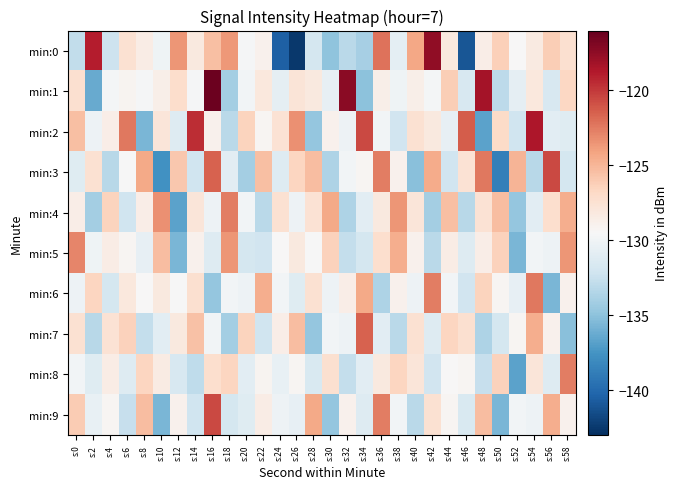

Reading left to right, what are all the values shown in this chart?

min:0: s:0=-132.8	s:2=-118.9	s:4=-132.3	s:6=-127.4	s:8=-128.5	s:10=-130.1	s:12=-123.5	s:14=-128.2	s:16=-125.4	s:18=-123.7	s:20=-129.6	s:22=-128.9	s:24=-140.6	s:26=-142.5	s:28=-131.9	s:30=-135.0	s:32=-133.2	s:34=-134.0	s:36=-122.2	s:38=-130.8	s:40=-124.2	s:42=-117.6	s:44=-128.2	s:46=-141.0	s:48=-128.6	s:50=-126.3	s:52=-129.5	s:54=-128.3	s:56=-126.2	s:58=-127.4
min:1: s:0=-127.3	s:2=-136.3	s:4=-129.8	s:6=-129.1	s:8=-129.7	s:10=-128.7	s:12=-127.1	s:14=-129.6	s:16=-116.3	s:18=-134.0	s:20=-129.9	s:22=-128.1	s:24=-130.7	s:26=-127.7	s:28=-128.1	s:30=-130.6	s:32=-117.3	s:34=-135.0	s:36=-128.8	s:38=-130.1	s:40=-128.7	s:42=-129.7	s:44=-126.1	s:46=-131.6	s:48=-118.3	s:50=-133.0	s:52=-130.8	s:54=-128.1	s:56=-131.7	s:58=-126.7
min:2: s:0=-125.5	s:2=-130.2	s:4=-128.6	s:6=-122.3	s:8=-135.7	s:10=-127.9	s:12=-131.2	s:14=-119.6	s:16=-128.9	s:18=-133.1	s:20=-126.5	s:22=-129.2	s:24=-127.6	s:26=-123.3	s:28=-134.7	s:30=-128.9	s:32=-130.2	s:34=-120.6	s:36=-129.9	s:38=-132.1	s:40=-127.5	s:42=-128.2	s:44=-130.6	s:46=-121.3	s:48=-136.7	s:50=-126.9	s:52=-132.2	s:54=-118.6	s:56=-130.9	s:58=-131.1
min:3: s:0=-131.1	s:2=-127.5	s:4=-133.2	s:6=-129.6	s:8=-124.3	s:10=-137.7	s:12=-125.9	s:14=-132.2	s:16=-121.6	s:18=-130.9	s:20=-134.1	s:22=-125.5	s:24=-131.2	s:26=-126.6	s:28=-125.3	s:30=-133.7	s:32=-129.9	s:34=-129.2	s:36=-122.6	s:38=-128.9	s:40=-135.1	s:42=-124.5	s:44=-132.2	s:46=-127.6	s:48=-122.3	s:50=-138.7	s:52=-124.9	s:54=-133.2	s:56=-120.6	s:58=-131.9
min:4: s:0=-128.6	s:2=-134.1	s:4=-126.5	s:6=-132.2	s:8=-128.6	s:10=-123.3	s:12=-136.7	s:14=-127.9	s:16=-130.2	s:18=-122.6	s:20=-129.9	s:22=-133.1	s:24=-127.5	s:26=-130.2	s:28=-127.6	s:30=-124.3	s:32=-133.7	s:34=-130.9	s:36=-128.2	s:38=-123.6	s:40=-127.9	s:42=-134.1	s:44=-125.5	s:46=-133.2	s:48=-127.6	s:50=-125.3	s:52=-134.7	s:54=-130.9	s:56=-127.2	s:58=-124.6
min:5: s:0=-122.9	s:2=-130.1	s:4=-128.5	s:6=-129.2	s:8=-130.6	s:10=-125.3	s:12=-135.7	s:14=-128.9	s:16=-131.2	s:18=-123.6	s:20=-131.9	s:22=-132.1	s:24=-129.5	s:26=-128.2	s:28=-129.6	s:30=-126.3	s:32=-132.7	s:34=-131.9	s:36=-127.2	s:38=-124.6	s:40=-128.9	s:42=-133.1	s:44=-128.5	s:46=-131.2	s:48=-128.6	s:50=-126.3	s:52=-135.7	s:54=-129.9	s:56=-130.2	s:58=-123.6
min:6: s:0=-130.2	s:2=-126.6	s:4=-131.9	s:6=-128.1	s:8=-129.5	s:10=-128.2	s:12=-129.6	s:14=-127.3	s:16=-134.7	s:18=-129.9	s:20=-130.2	s:22=-124.6	s:24=-129.9	s:26=-131.1	s:28=-127.5	s:30=-130.2	s:32=-128.6	s:34=-124.3	s:36=-133.7	s:38=-128.9	s:40=-130.2	s:42=-122.6	s:44=-129.9	s:46=-132.1	s:48=-126.5	s:50=-129.2	s:52=-130.6	s:54=-122.3	s:56=-135.7	s:58=-128.9
min:7: s:0=-127.5	s:2=-133.2	s:4=-127.6	s:6=-126.3	s:8=-132.7	s:10=-130.9	s:12=-128.2	s:14=-125.6	s:16=-129.9	s:18=-134.1	s:20=-126.5	s:22=-132.2	s:24=-128.6	s:26=-125.3	s:28=-134.7	s:30=-129.9	s:32=-130.2	s:34=-121.6	s:36=-130.9	s:38=-133.1	s:40=-127.5	s:42=-131.2	s:44=-126.6	s:46=-127.3	s:48=-133.7	s:50=-131.9	s:52=-129.2	s:54=-124.6	s:56=-128.9	s:58=-135.1
min:8: s:0=-129.9	s:2=-131.1	s:4=-128.5	s:6=-131.2	s:8=-126.6	s:10=-128.3	s:12=-131.7	s:14=-132.9	s:16=-127.2	s:18=-126.6	s:20=-130.9	s:22=-129.1	s:24=-130.5	s:26=-129.2	s:28=-131.6	s:30=-127.3	s:32=-132.7	s:34=-130.9	s:36=-128.2	s:38=-126.6	s:40=-127.9	s:42=-132.1	s:44=-129.5	s:46=-129.2	s:48=-132.6	s:50=-126.3	s:52=-136.7	s:54=-127.9	s:56=-131.2	s:58=-122.6
min:9: s:0=-126.1	s:2=-130.5	s:4=-129.2	s:6=-132.6	s:8=-125.3	s:10=-135.7	s:12=-128.9	s:14=-132.2	s:16=-120.6	s:18=-131.9	s:20=-131.1	s:22=-128.5	s:24=-130.2	s:26=-130.6	s:28=-124.3	s:30=-134.7	s:32=-128.9	s:34=-131.2	s:36=-122.6	s:38=-129.9	s:40=-133.1	s:42=-127.5	s:44=-129.2	s:46=-131.6	s:48=-125.3	s:50=-135.7	s:52=-129.9	s:54=-130.2	s:56=-124.6	s:58=-128.9